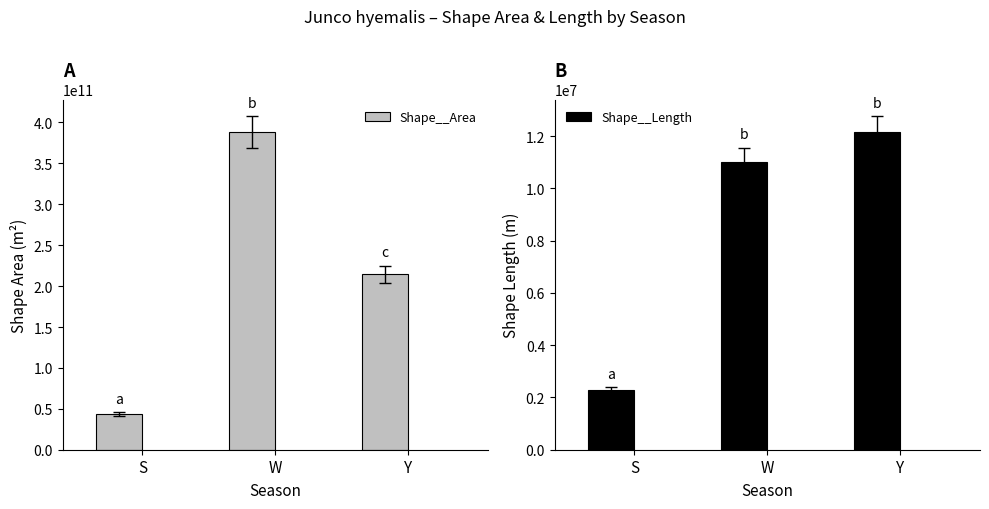

What is the maximum value for Shape__Area?

388311441714.0